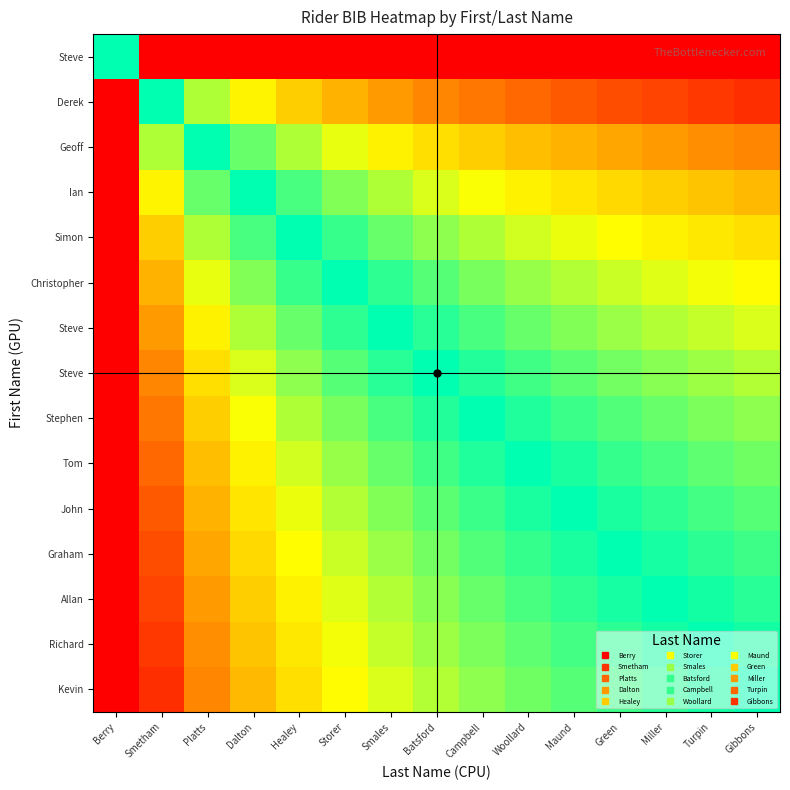

How many series are shown in this chart?

15